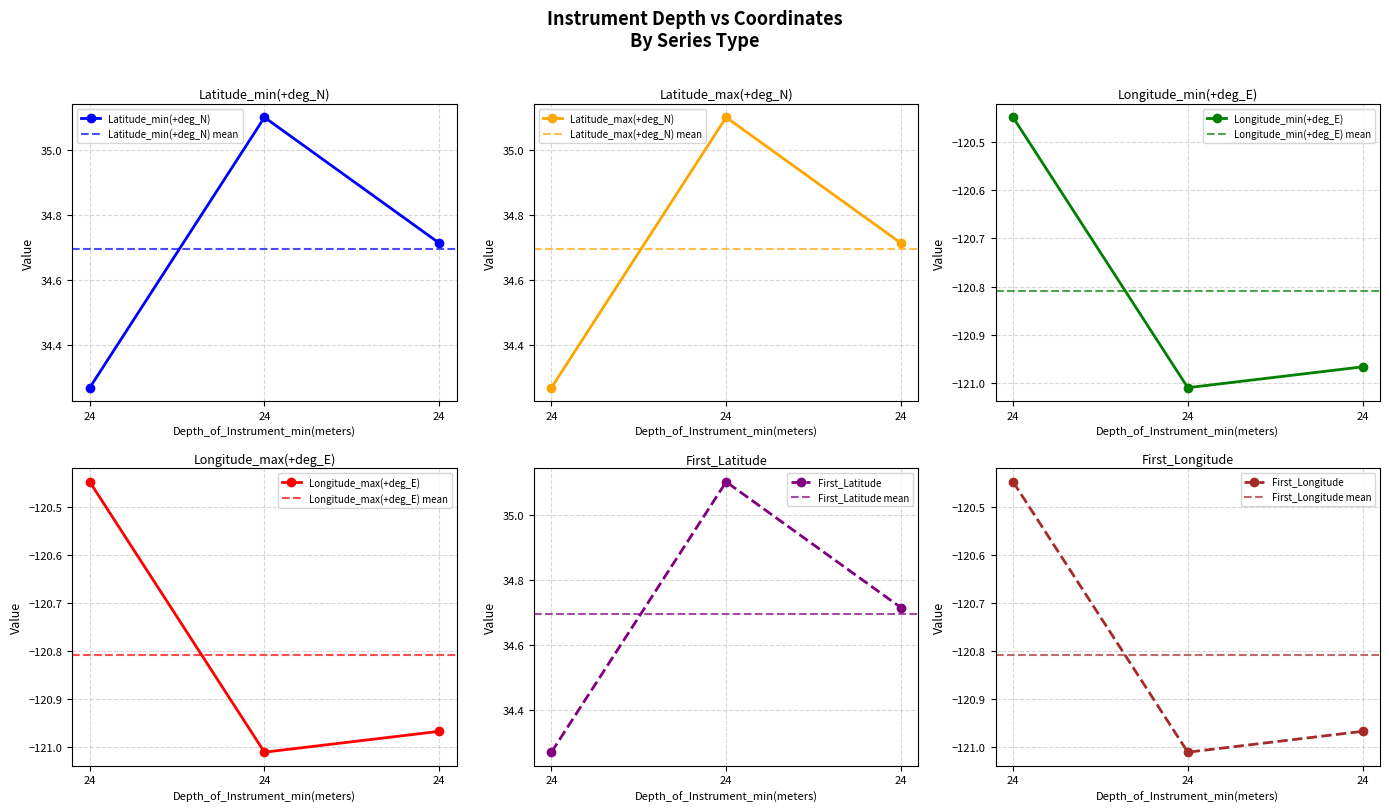

The Latitude_max(+deg_N) series shows 34.7 at 24. True or false?

True